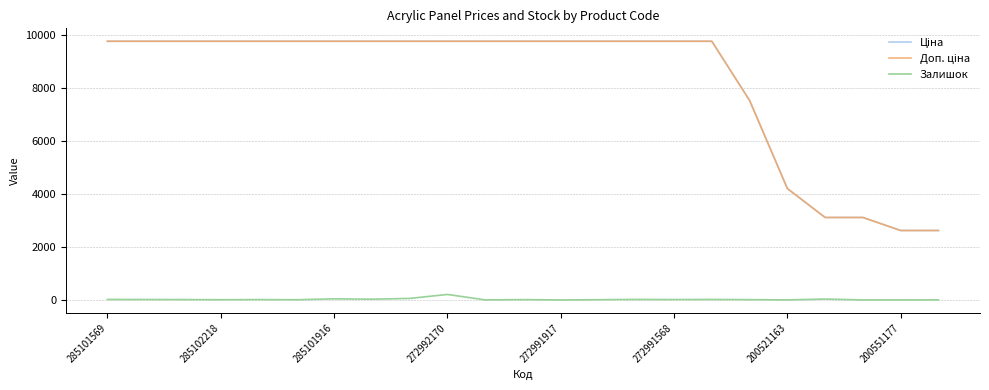

Is this an area chart (filled region under the line)?

No